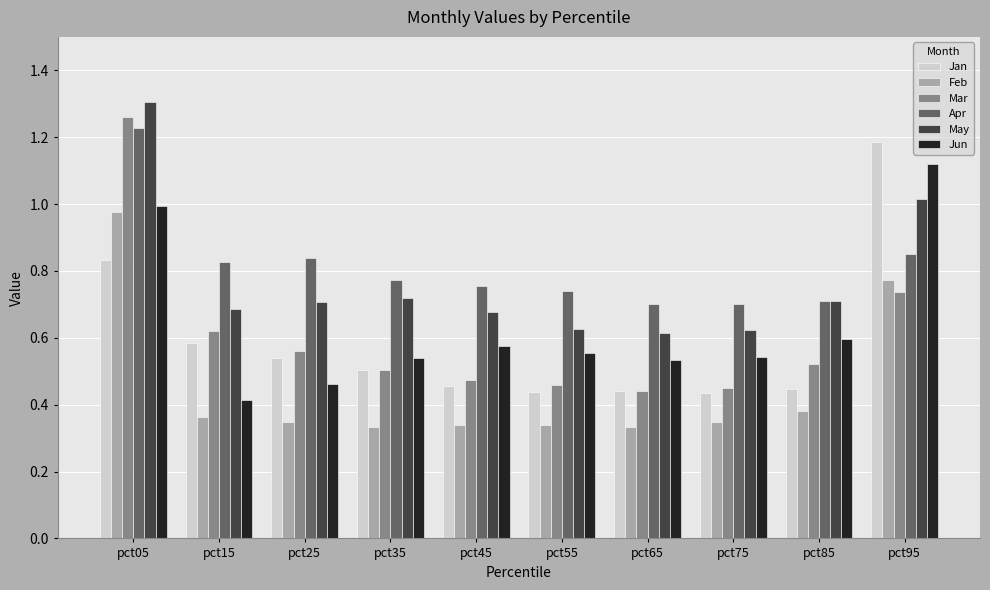

Which category has the highest value across all series?

pct05